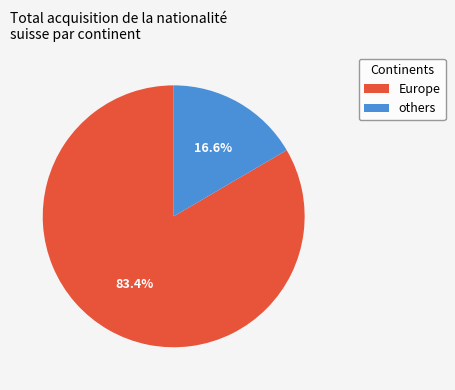

Is there any slice that represents more than half of the pie?

Yes